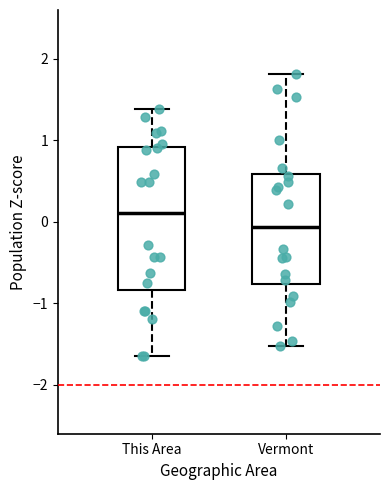

Comparing the boxes themselves (not the whiskers), which one is the tallest?

This Area